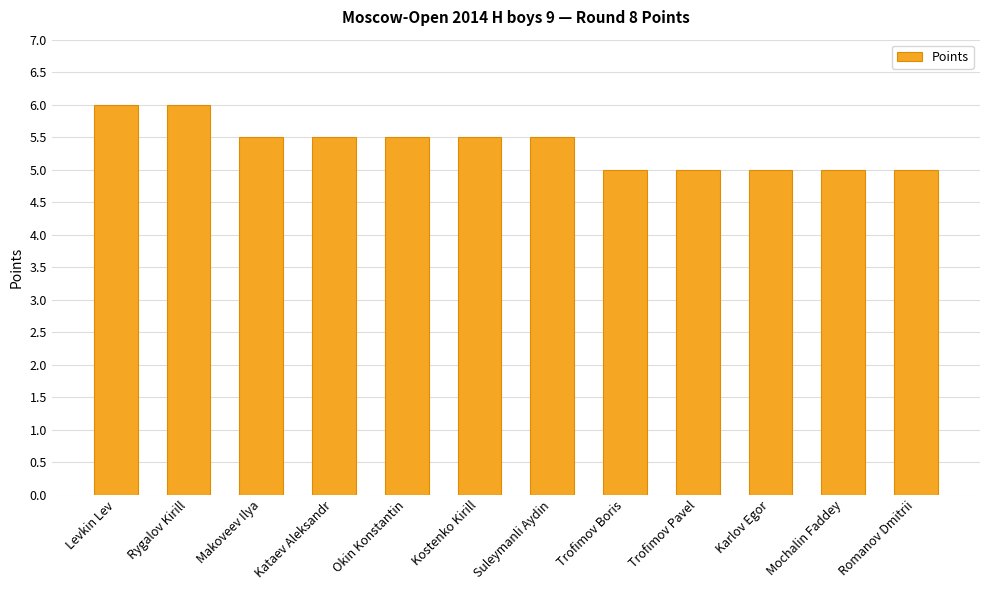

Read the value at Mochalin Faddey.

5.0